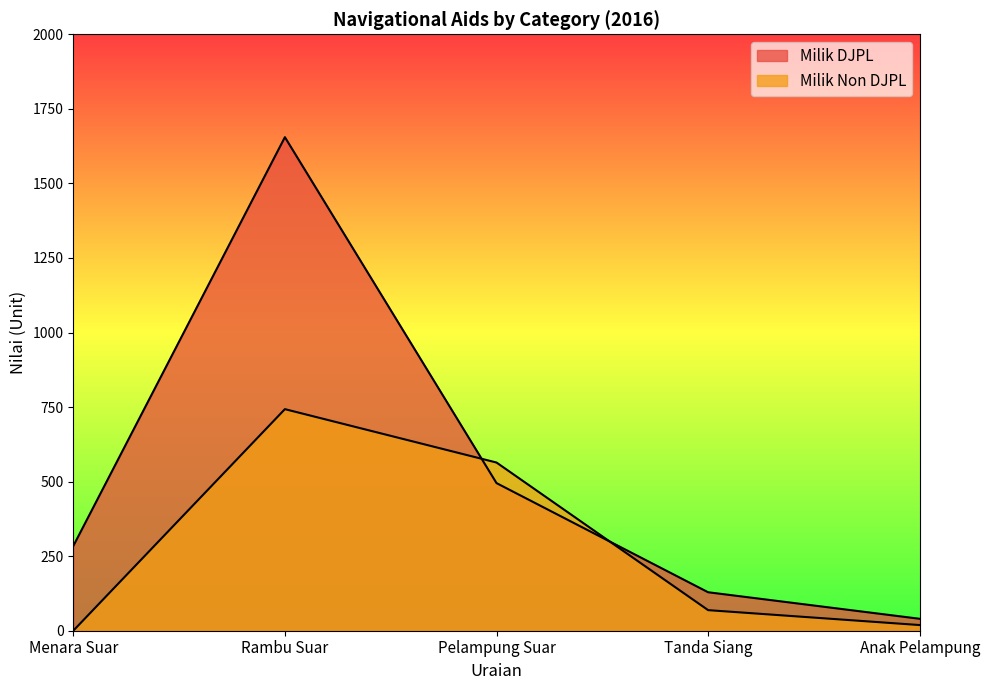

The Milik Non DJPL series shows 447 at Menara Suar. True or false?

False